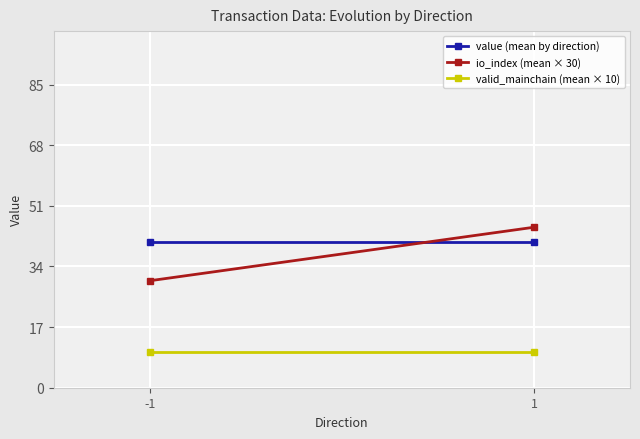

Reading left to right, transcribe all the data shown in this chart.

value (mean by direction): -1=40.8	1=40.8
io_index (mean × 30): -1=30.0	1=45.0
valid_mainchain (mean × 10): -1=10.0	1=10.0